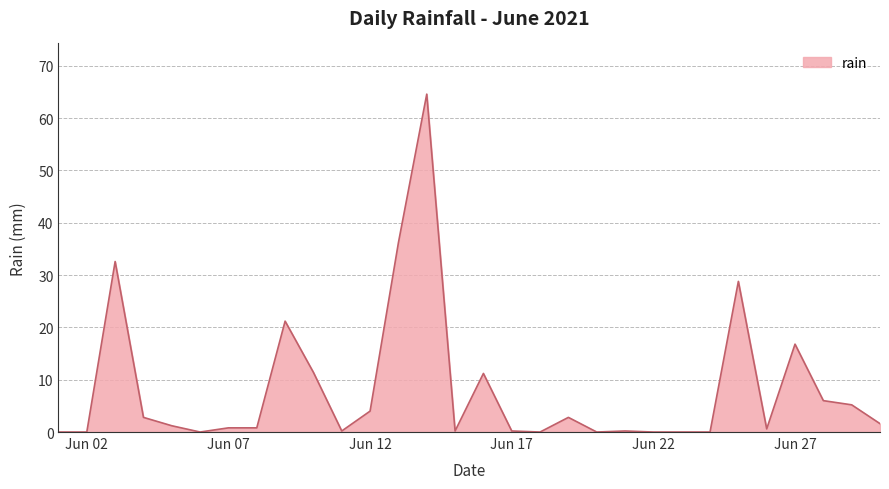

What is the maximum value shown in the chart?

64.6